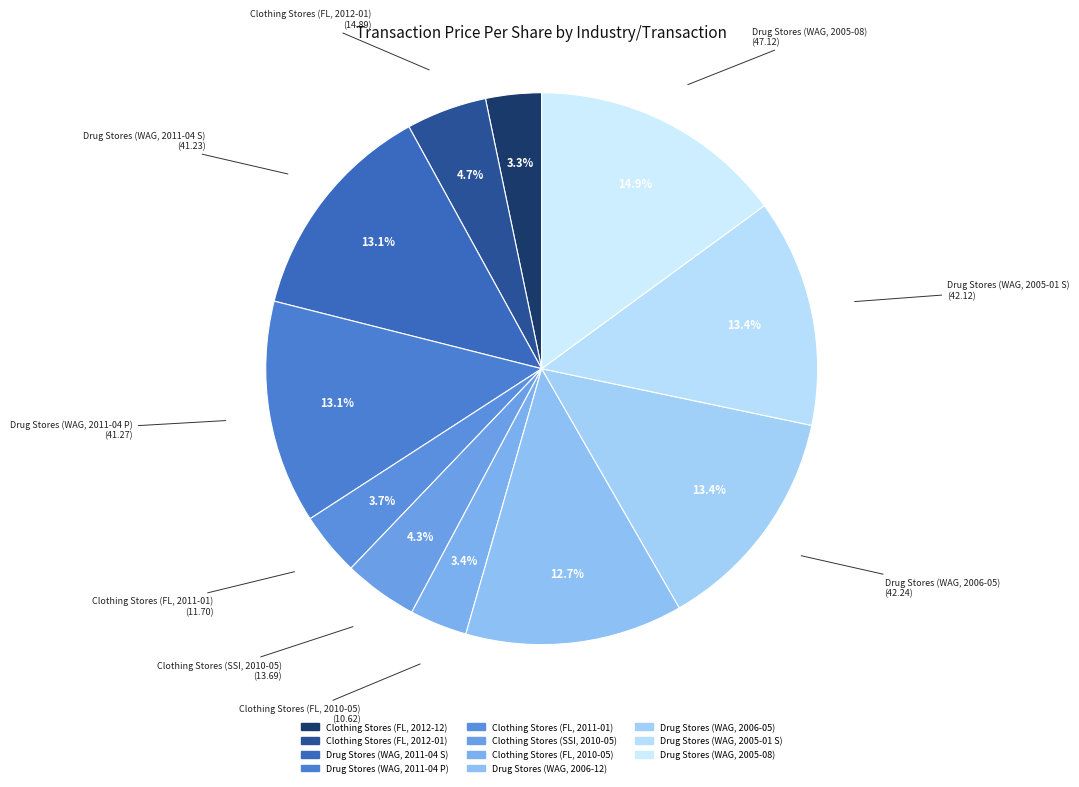

Count the number of slices in the pie.

11